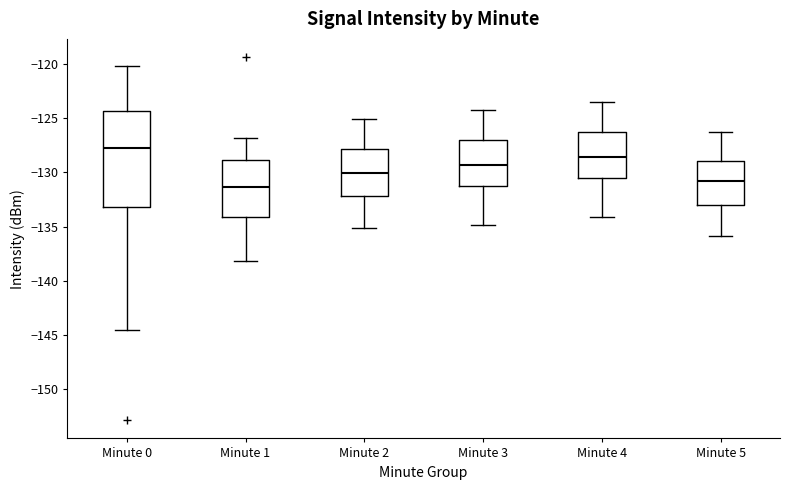

Where is the lower edge of the box for Minute 0 on the y-axis? The values are not printed on the chart, so give them approximately, as read against the axis.

-133.0